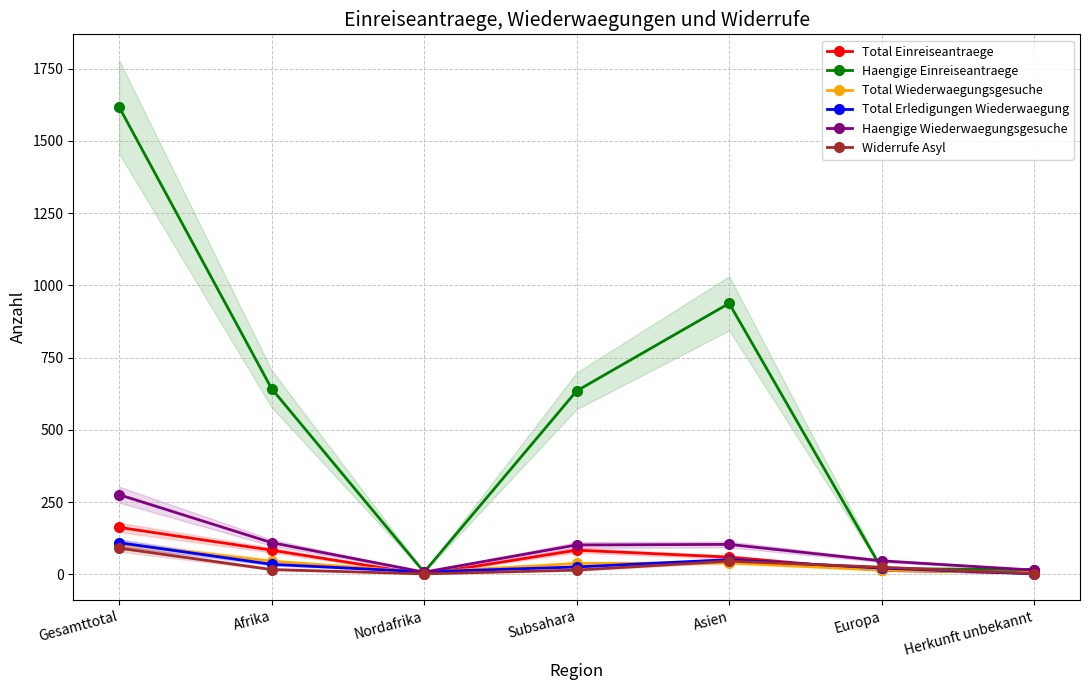

What is the sum of all Widerrufe Asyl values?

199